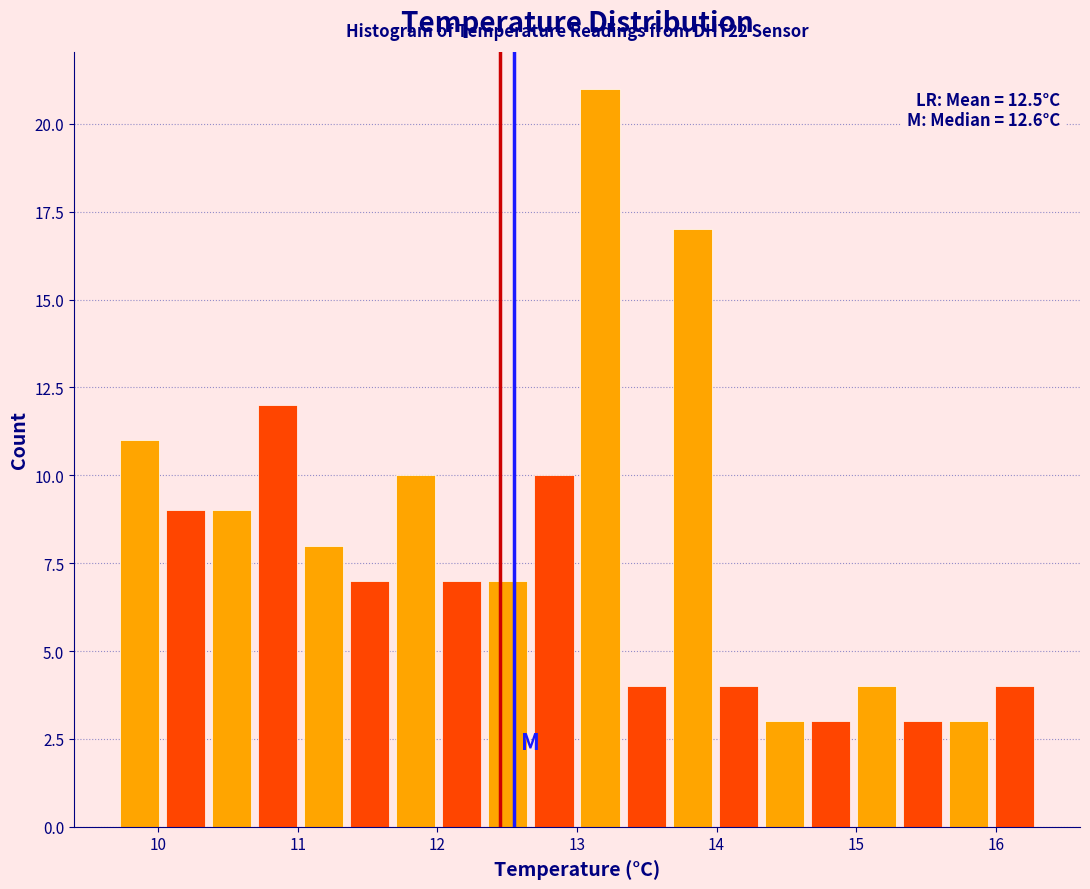

Read against the x-axis, roughly where is the centre of the tallest bar?

13.2